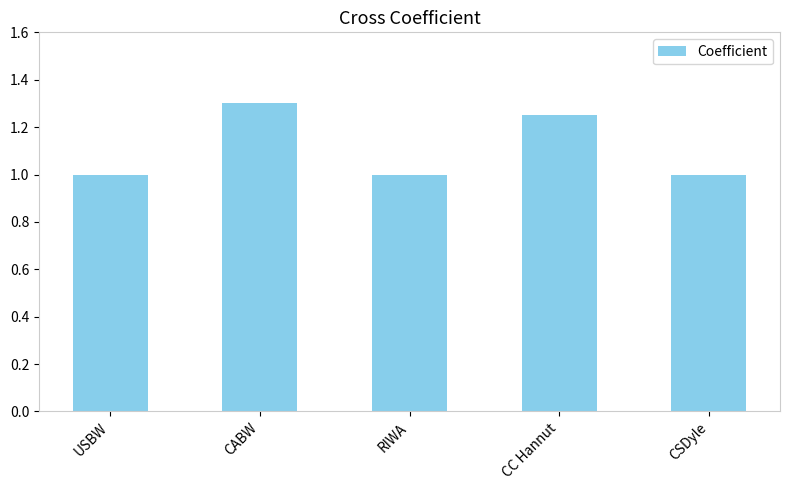

How many data points does each series have?

5